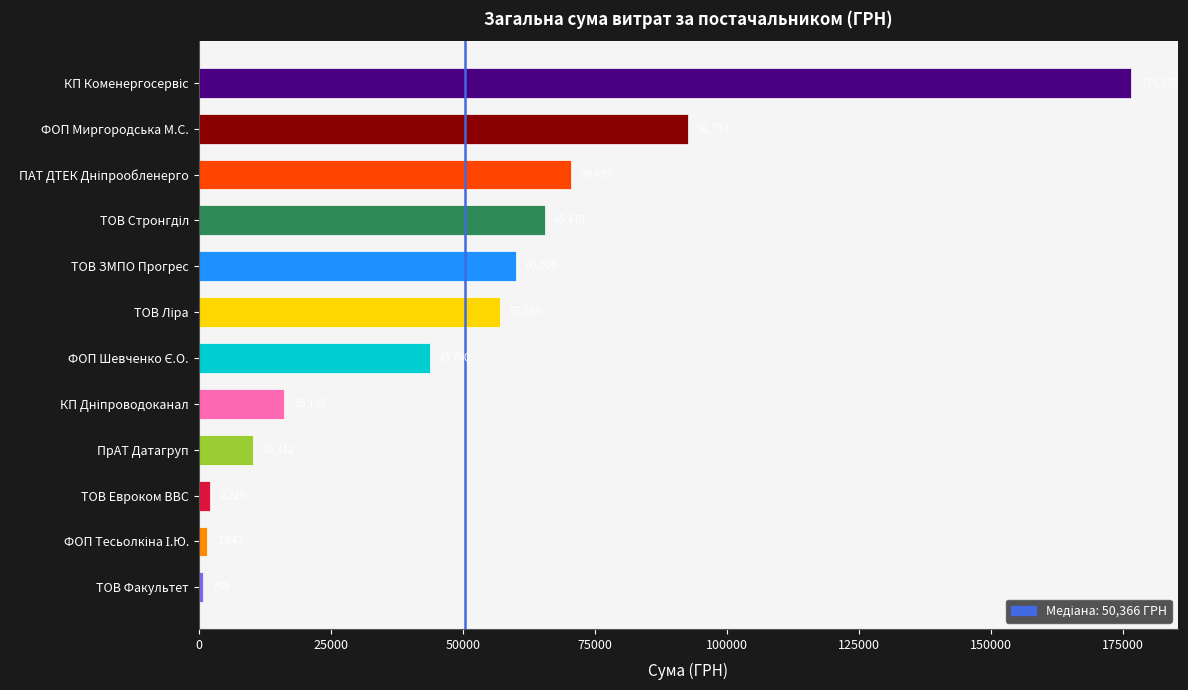

Read the value at ТОВ Факультет.

759.0